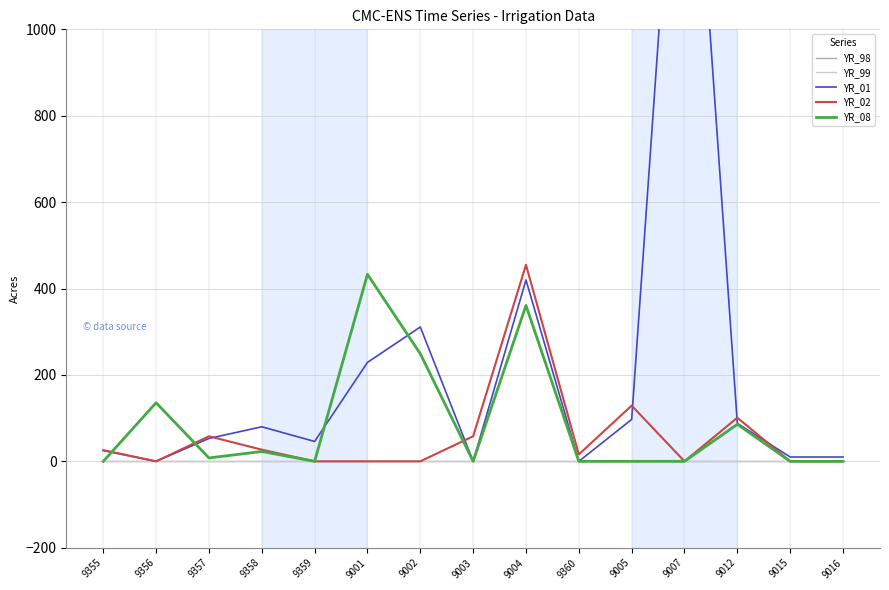

What position from the right is 9359?

11